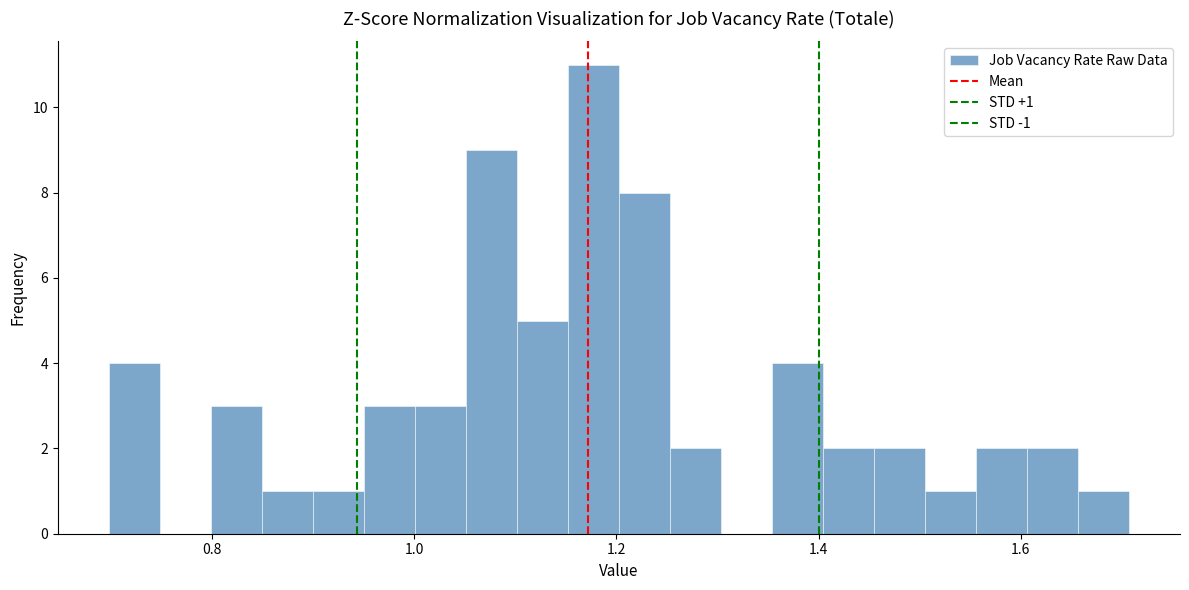

Read against the x-axis, roughly where is the centre of the tallest bar?

1.18